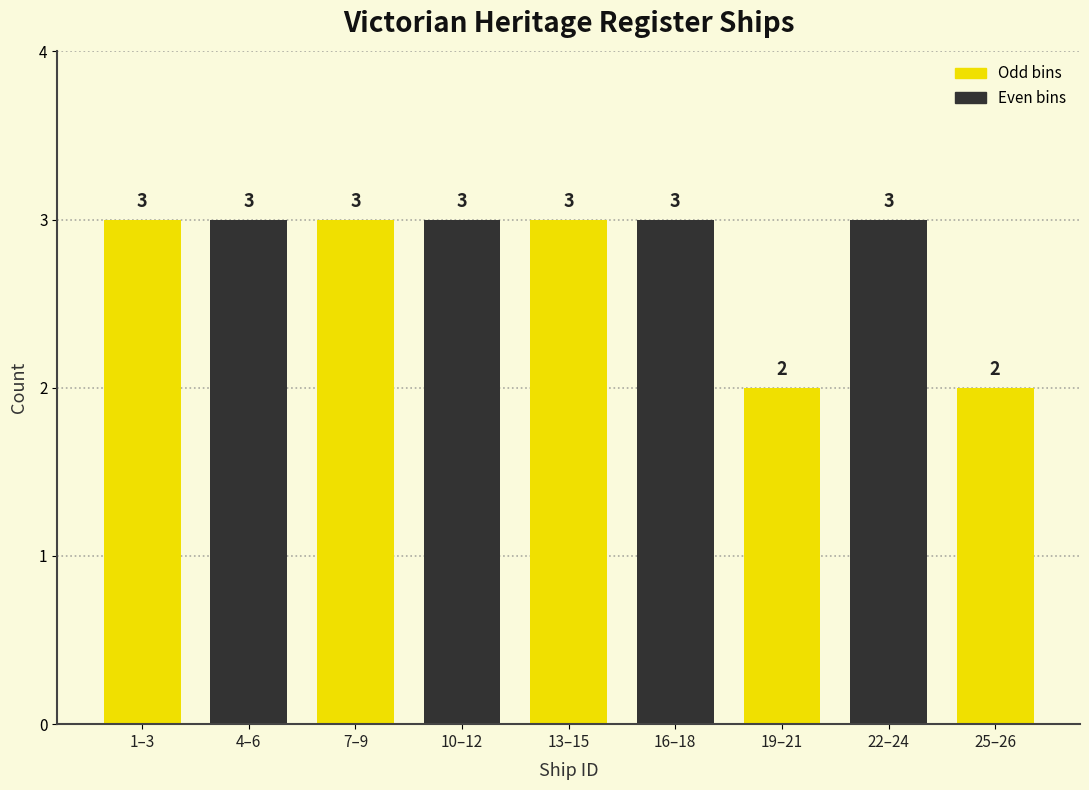

Reading left to right, what are all the values shown in this chart?

1–3=3	4–6=3	7–9=3	10–12=3	13–15=3	16–18=3	19–21=2	22–24=3	25–26=2